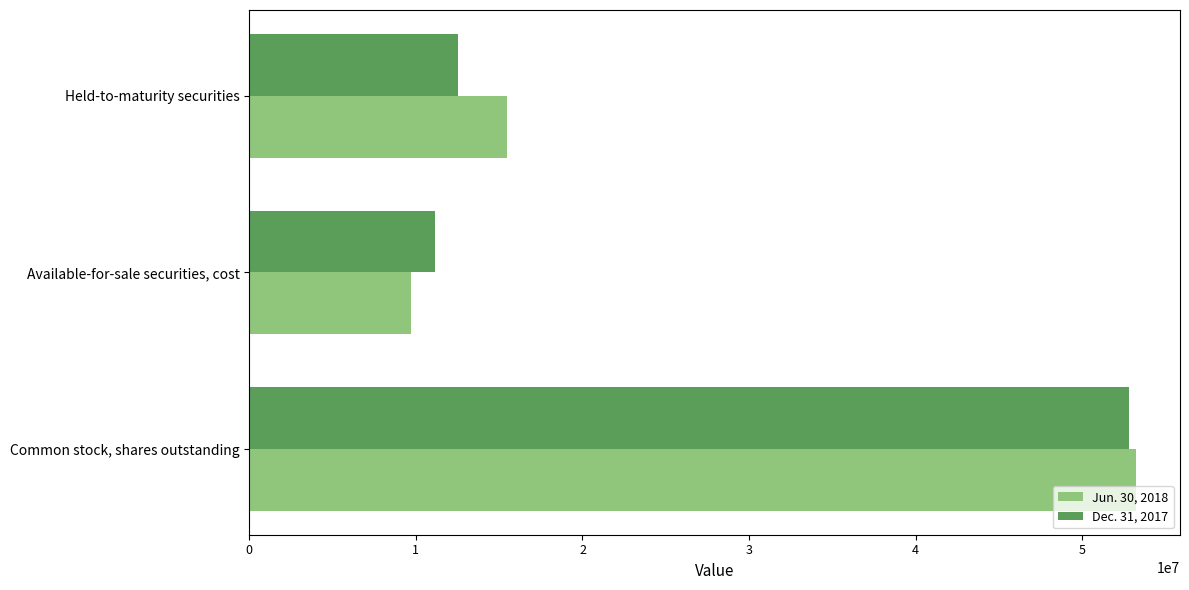

What is the sum of all Jun. 30, 2018 values?

78421778